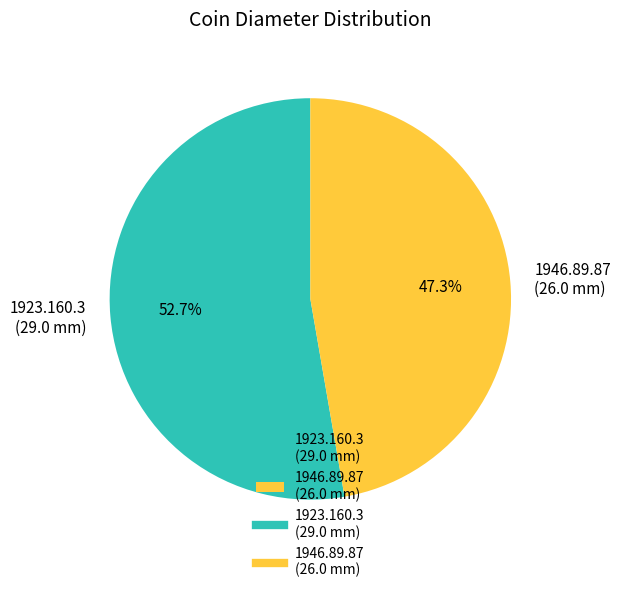

How many slices are in this pie chart?

2